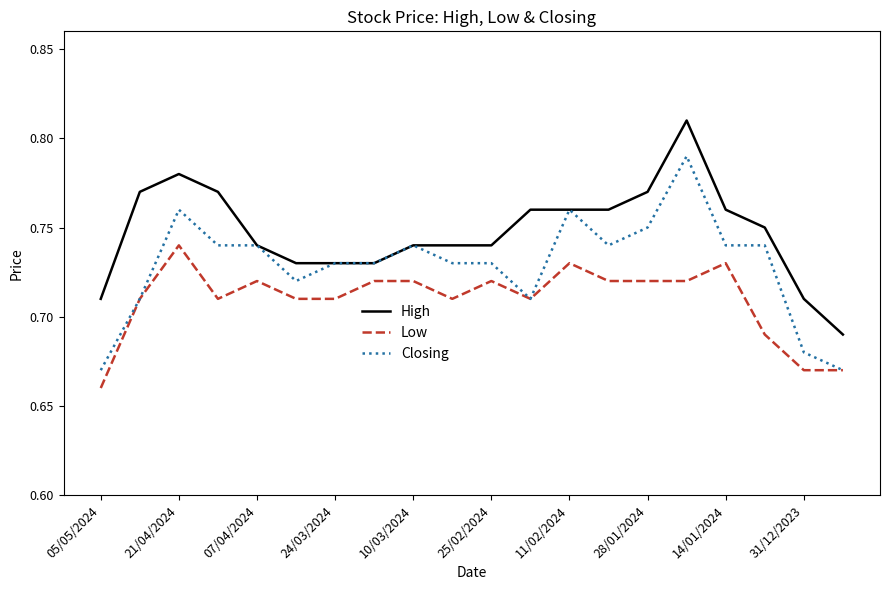

Count the Low values in the range 0 to 1.

20